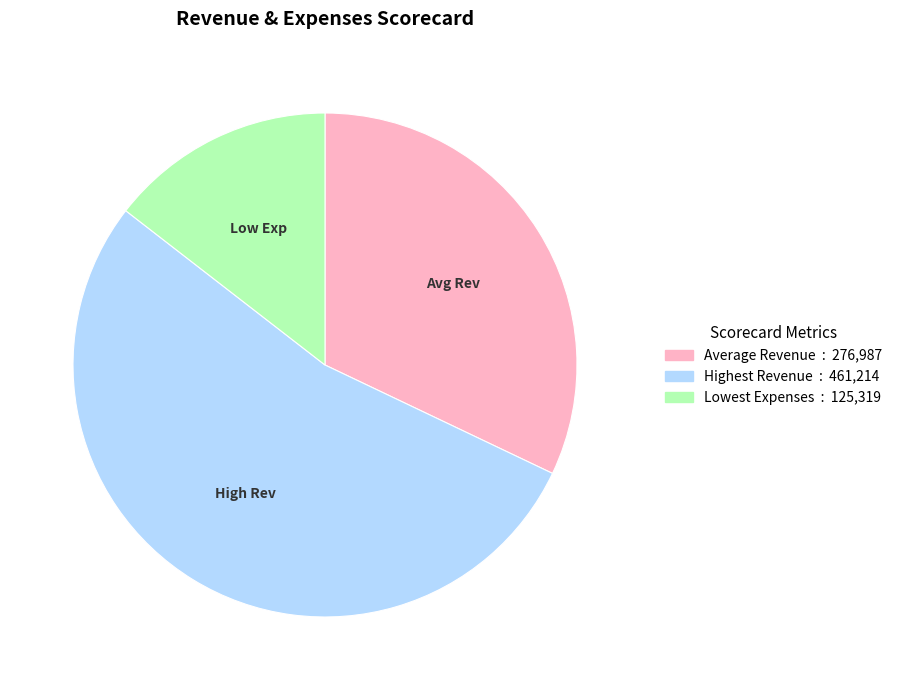

Which has a higher value, Highest Revenue or Lowest Expenses?

Highest Revenue